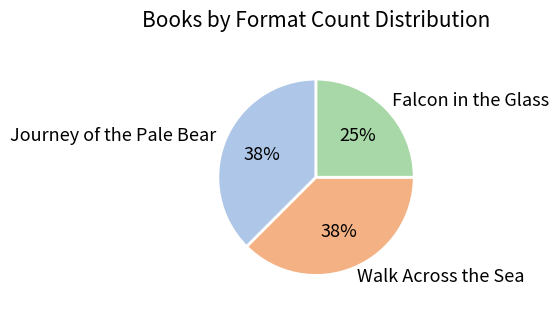

To the nearest percent, what portion does Falcon in the Glass represent?

25%